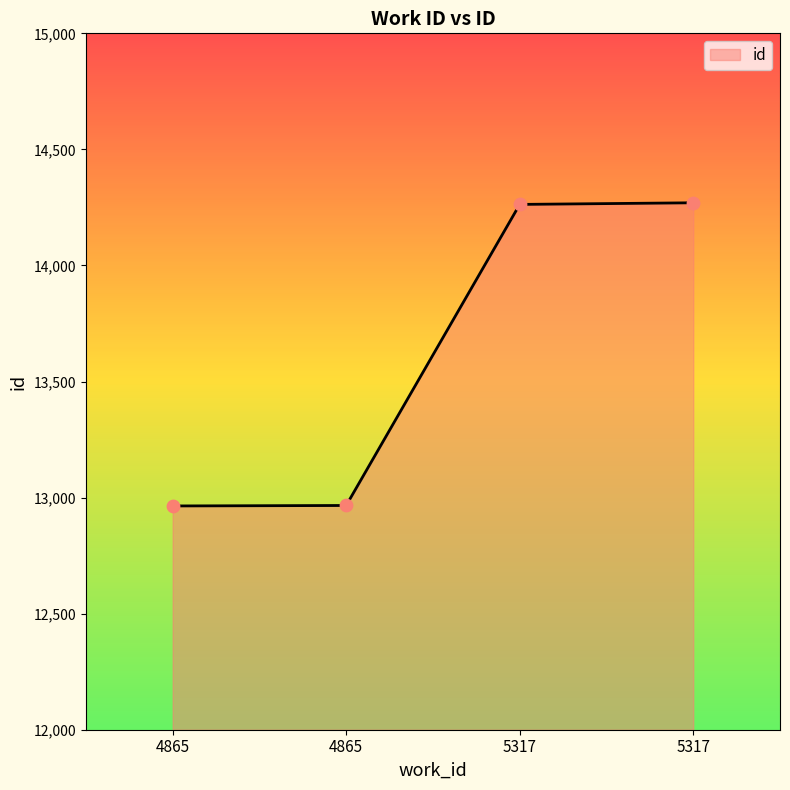

What is the change in value from 4865 to 4865?

+2